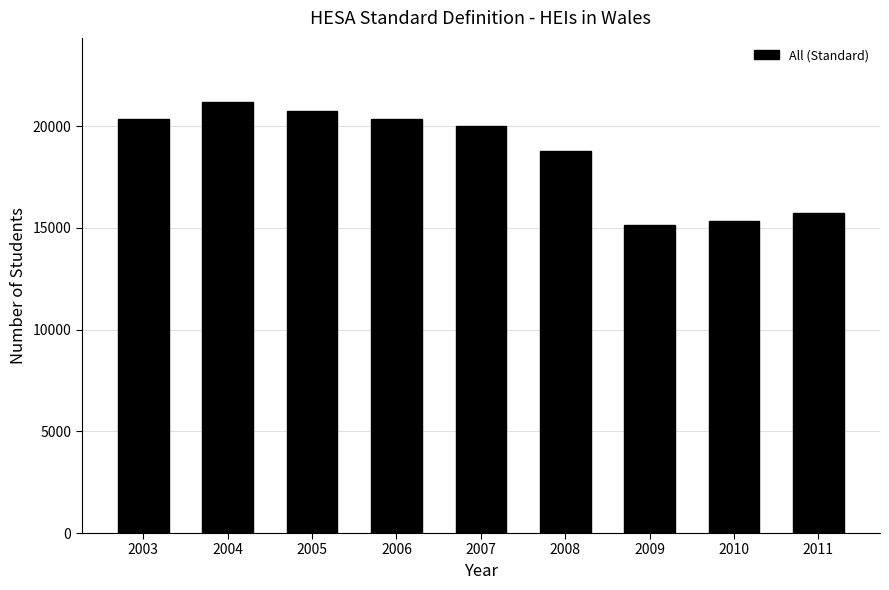

Does the chart contain any negative values?

No